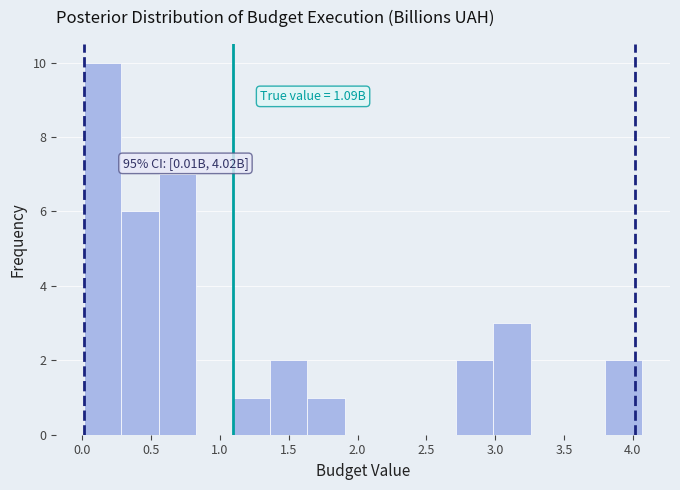

Which range on the x-axis has the tallest bar?

0.00 to 0.30